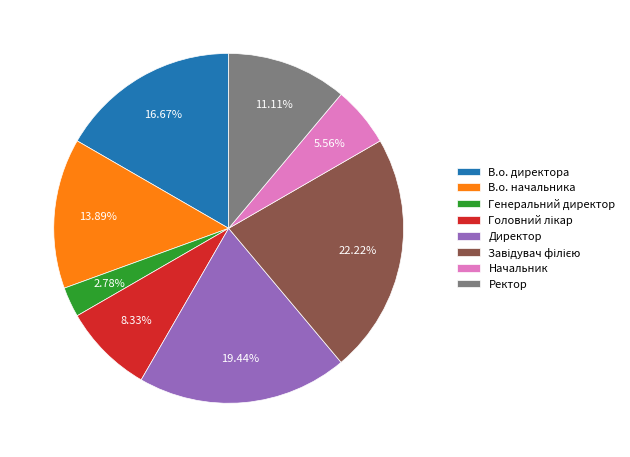

To the nearest percent, what percentage of the pie is Ректор?

11%